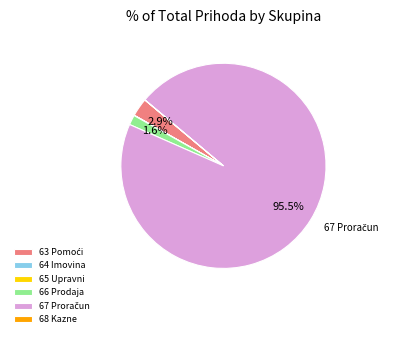

Does any single category account for the majority?

Yes